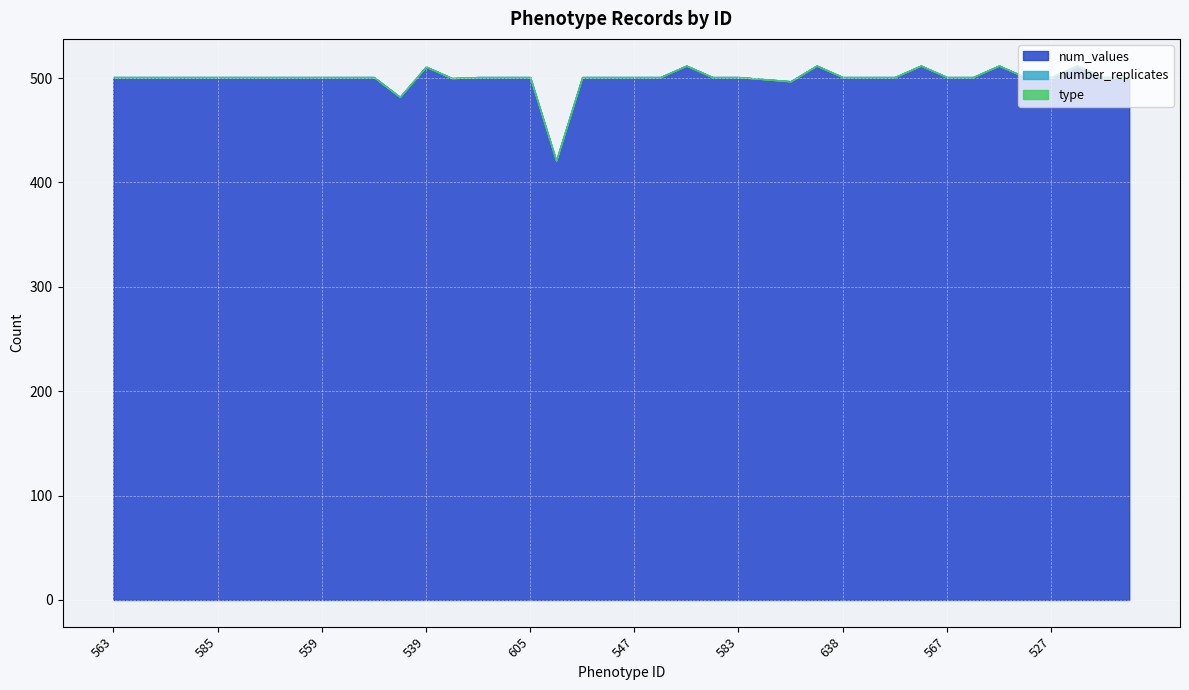

Rank the series at 559 from lowest to highest value.

number_replicates, type, num_values